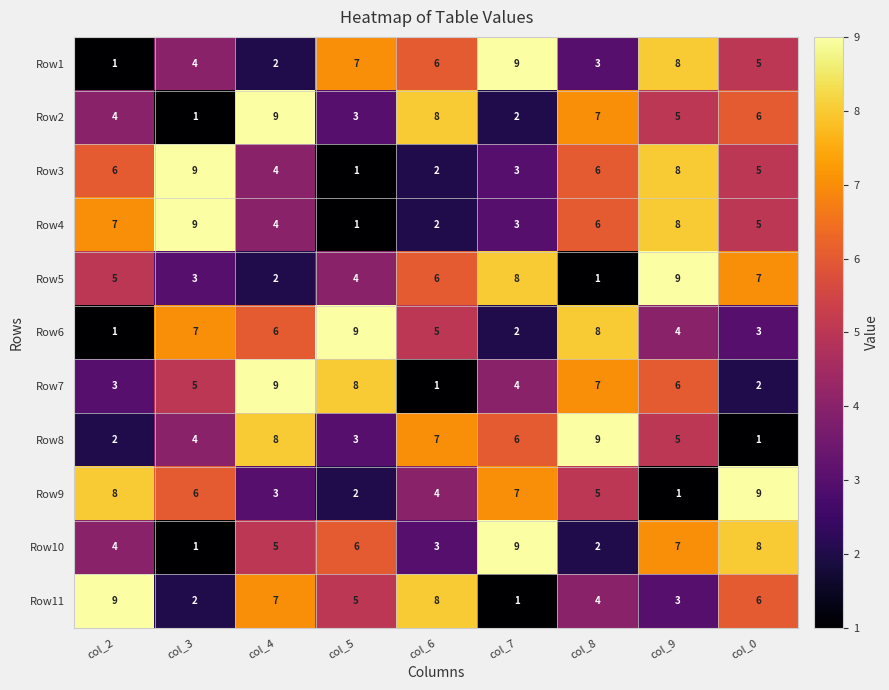

What is the average value of the Row5 series?

5